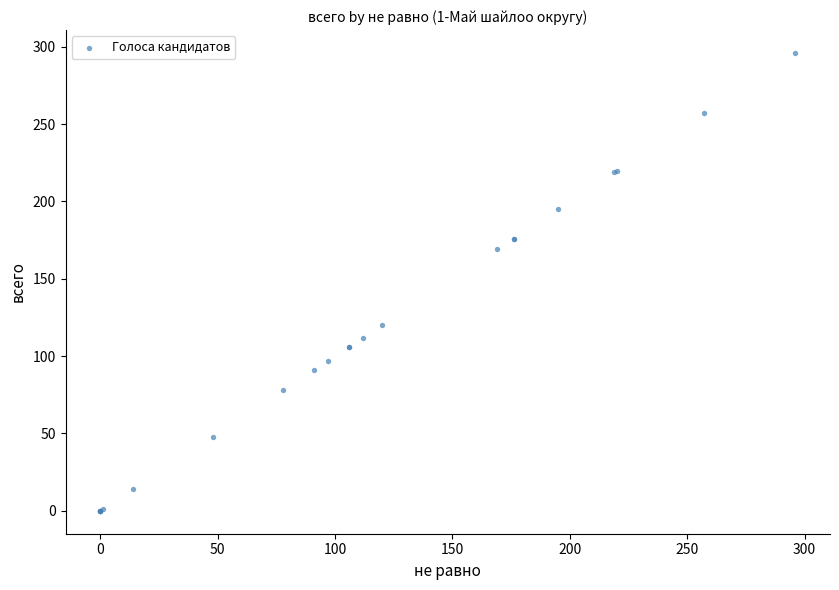

What Y value in the scatter plot is closest to 148?

169